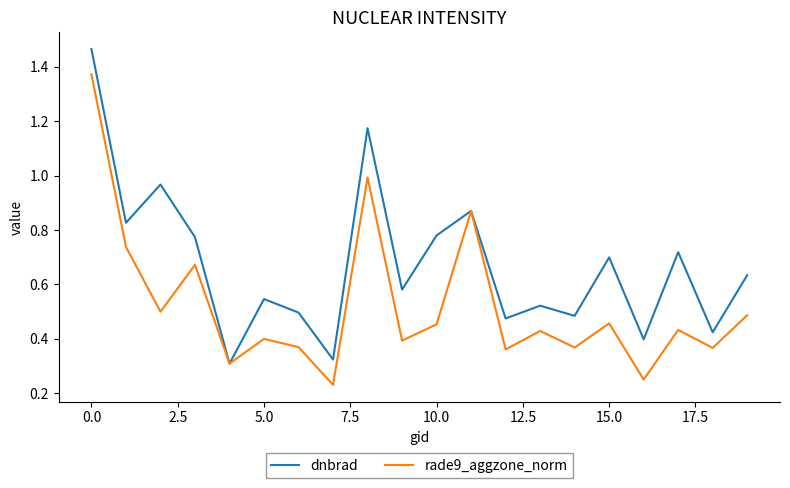

Which series has the largest total across all categories?

dnbrad